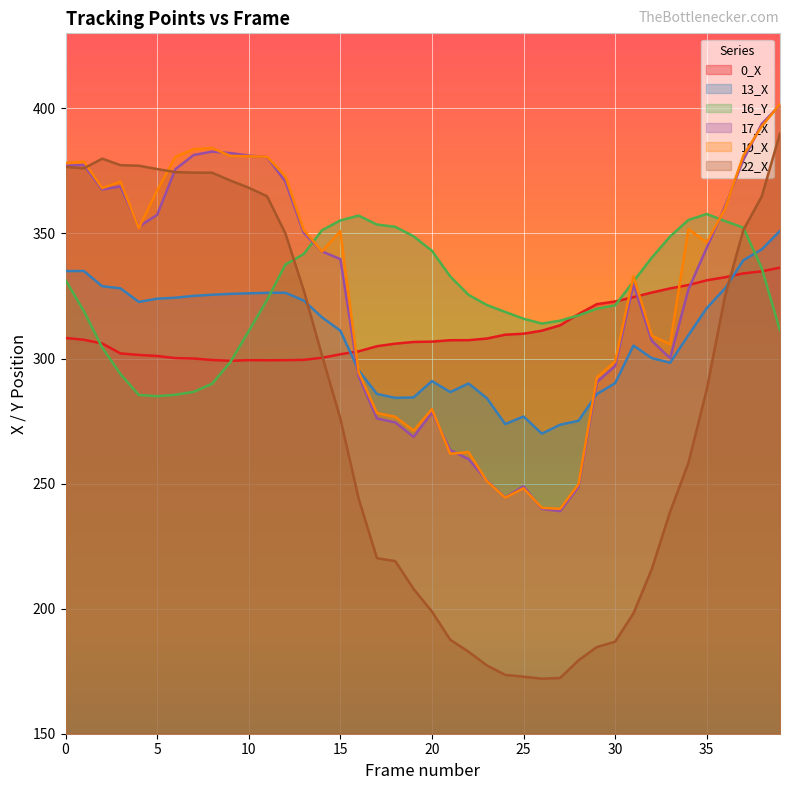

Where is the first local maximum for 16_Y?

16